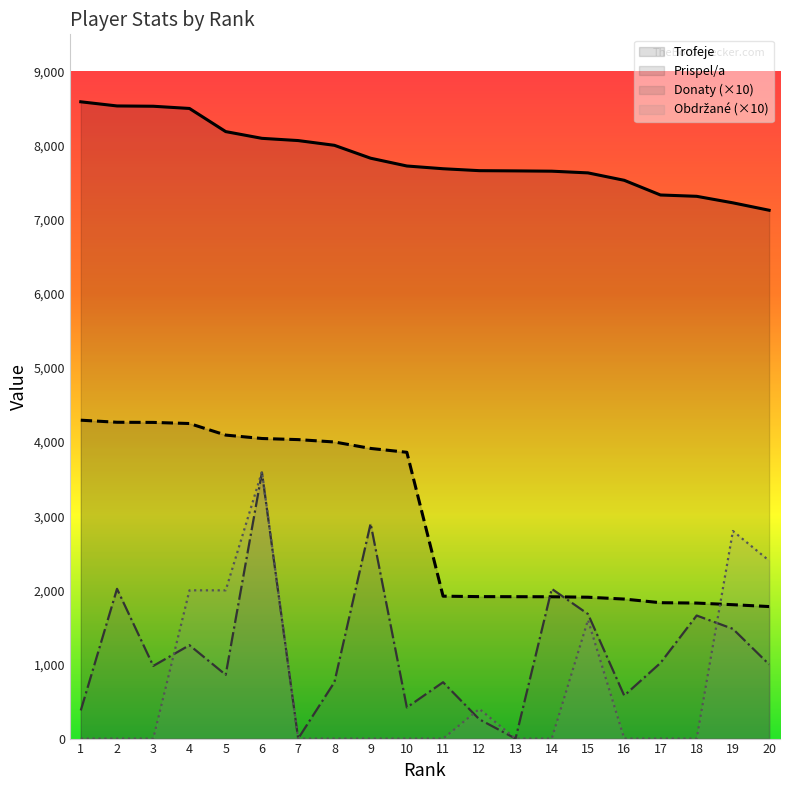

How many intersections are there between Obdrzane and Prispel/a?

1